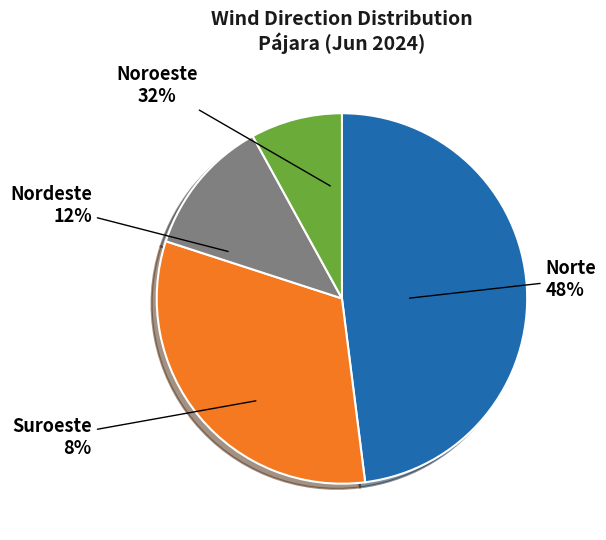

Which has a higher value, Noroeste or Norte?

Norte